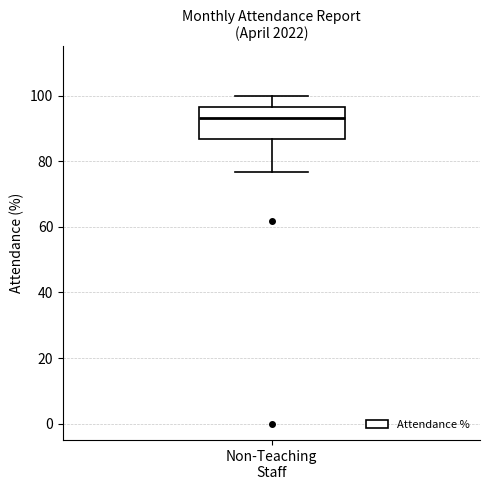

Where does the upper whisker of the box for Non-Teaching Staff end on the y-axis? The values are not printed on the chart, so give them approximately, as read against the axis.

100